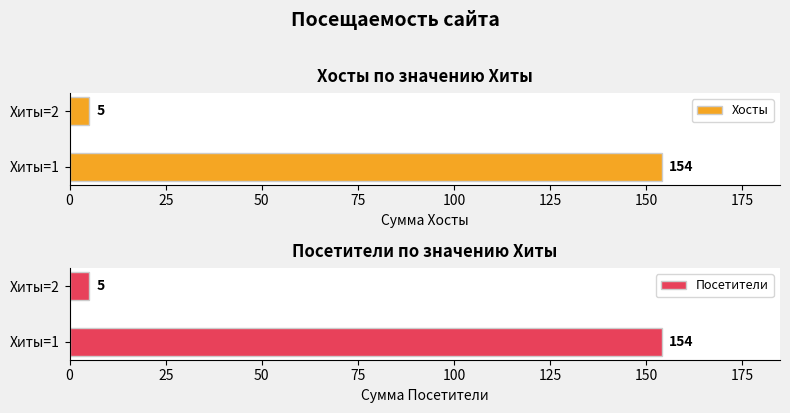

Count the Посетители values in the range 5 to 154.

2